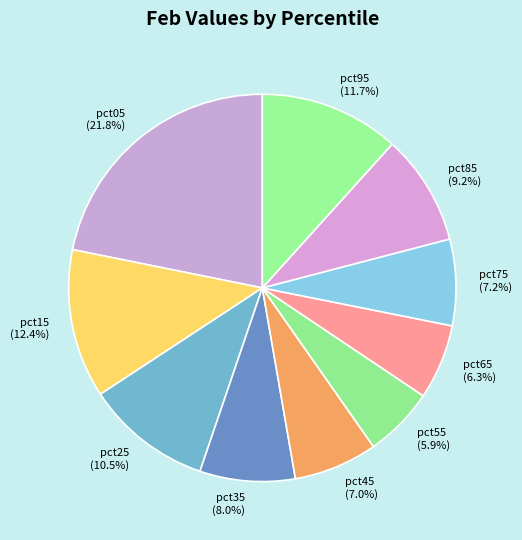

What percentage is the pct05 slice, to the nearest percent?

22%